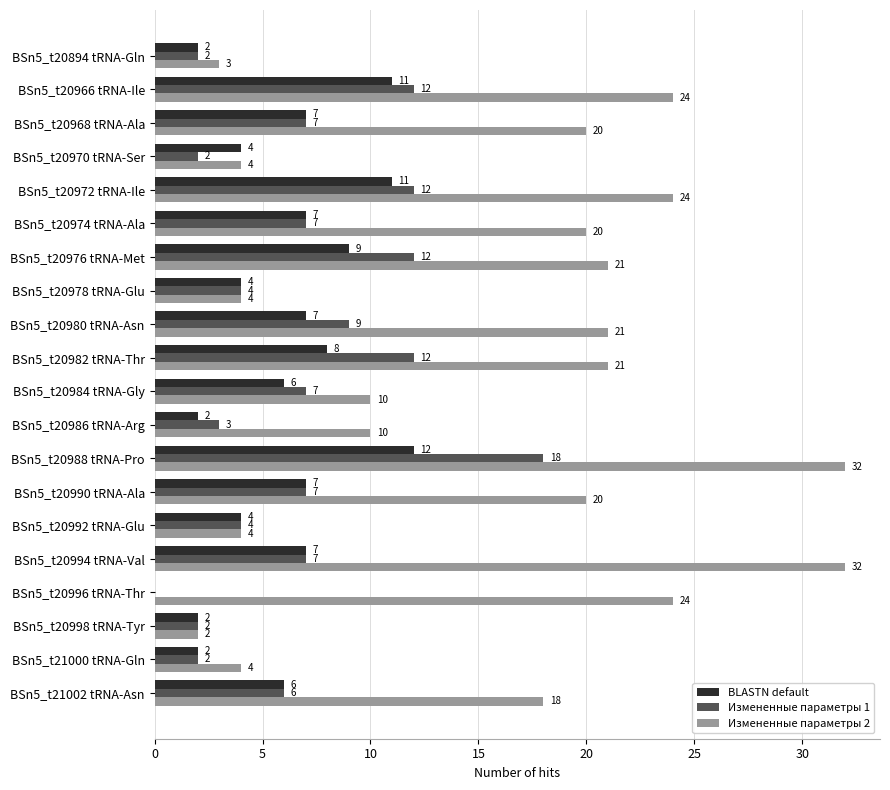

What is the sum of the Измененные параметры 2 values at BSn5_t20982 tRNA-Thr and BSn5_t20994 tRNA-Val?

53